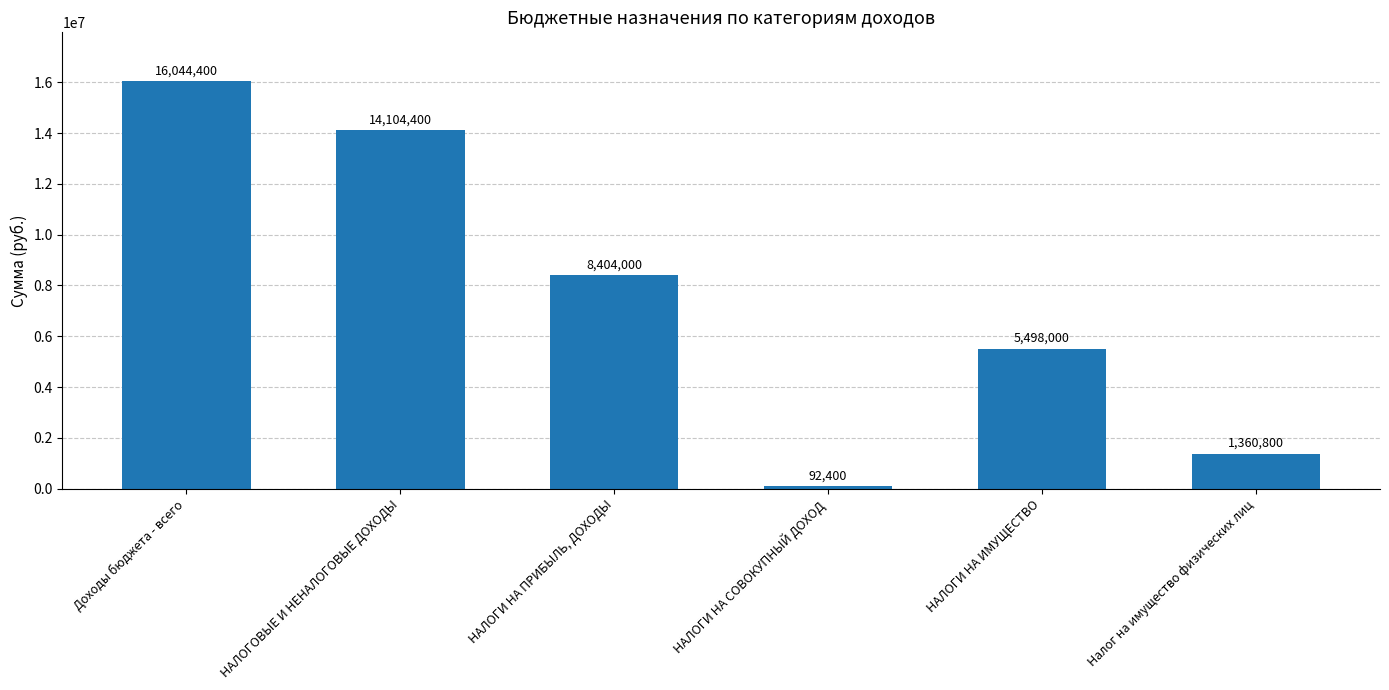

What is the sum of all values?

45504000